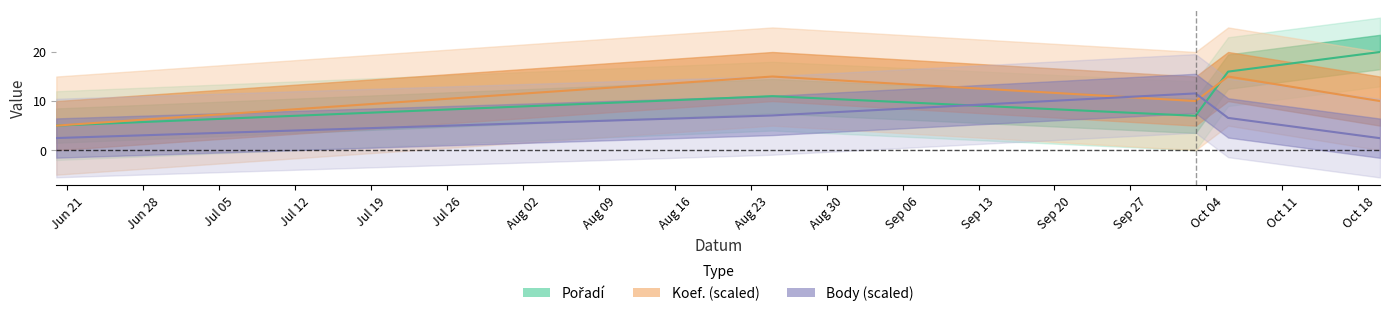

True or false: Koef. has a value of 10.0 at 2018-10-03.

True